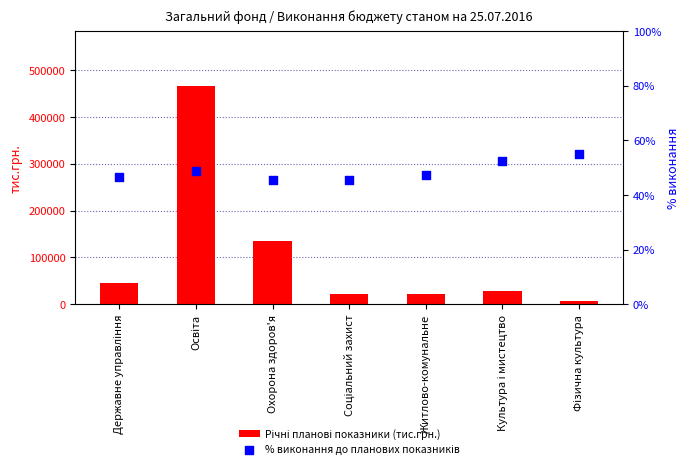

Which series contains the highest Y value?

Річні планові показники (тис.грн.)